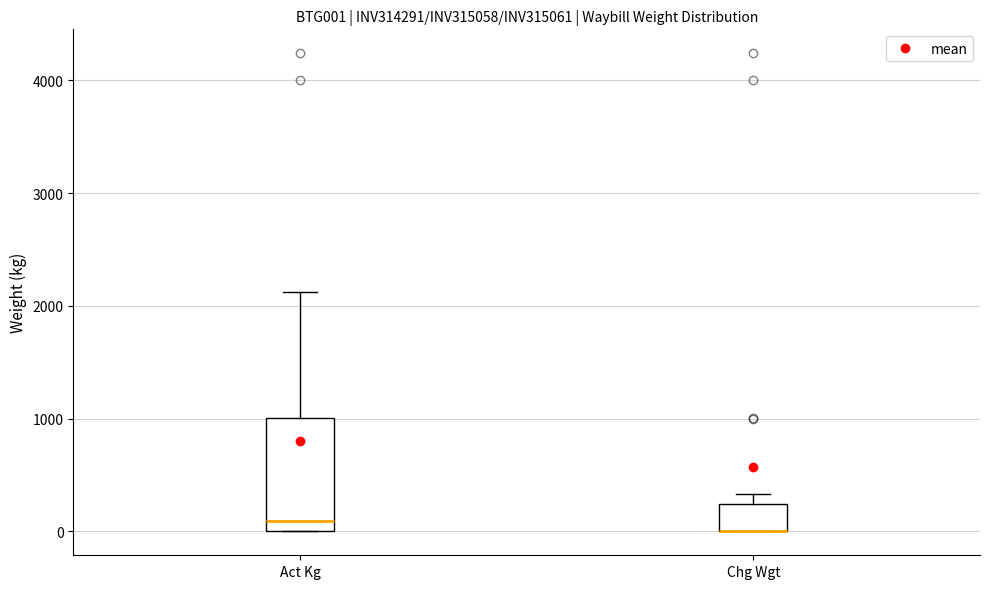

Which box is the tallest, from its lower edge to its upper edge?

Act Kg